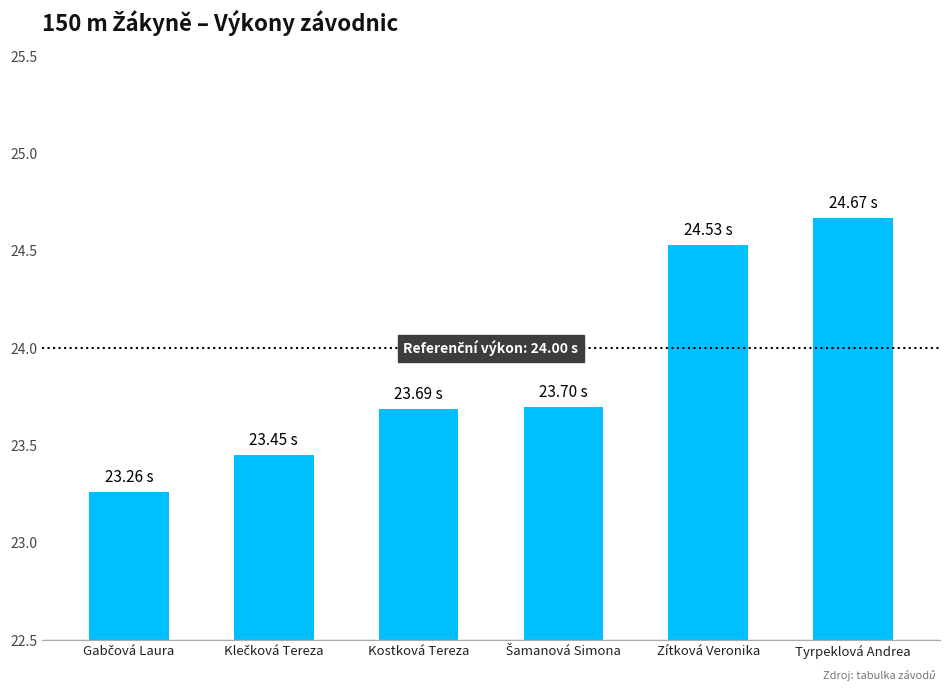

Which label corresponds to the largest value in the chart?

Tyrpeklová Andrea